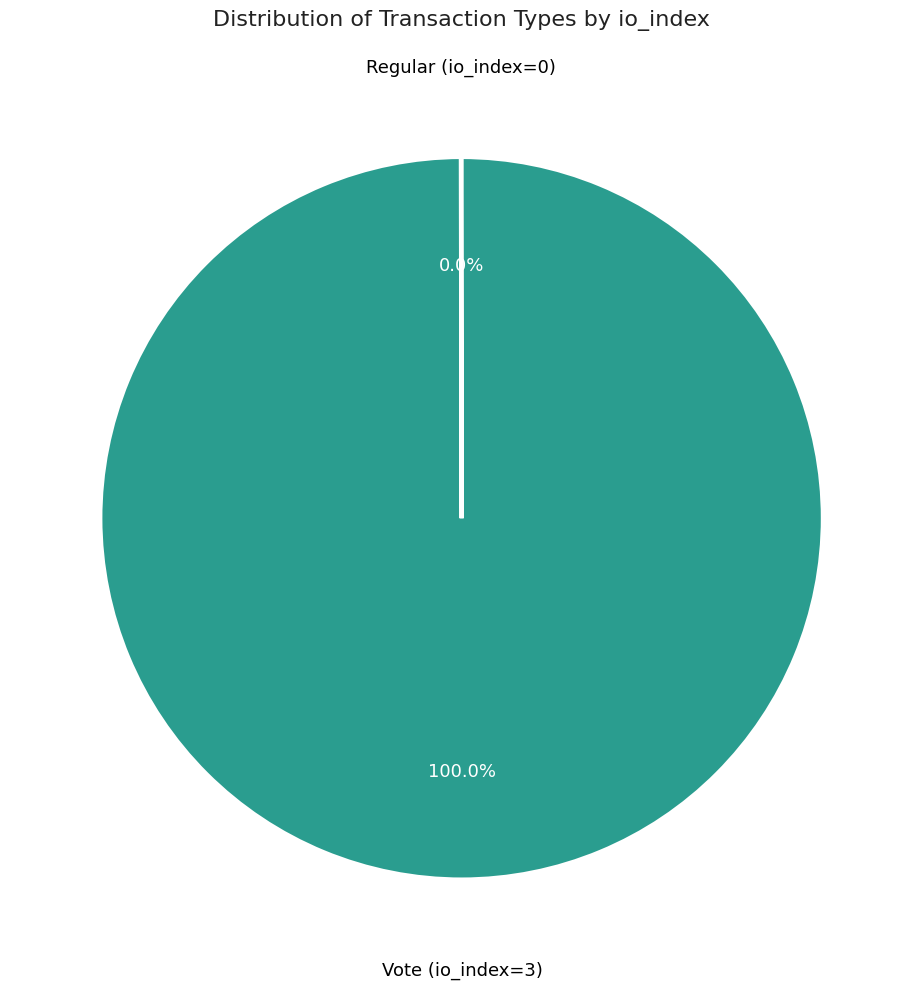

Is there a majority slice in this chart?

Yes